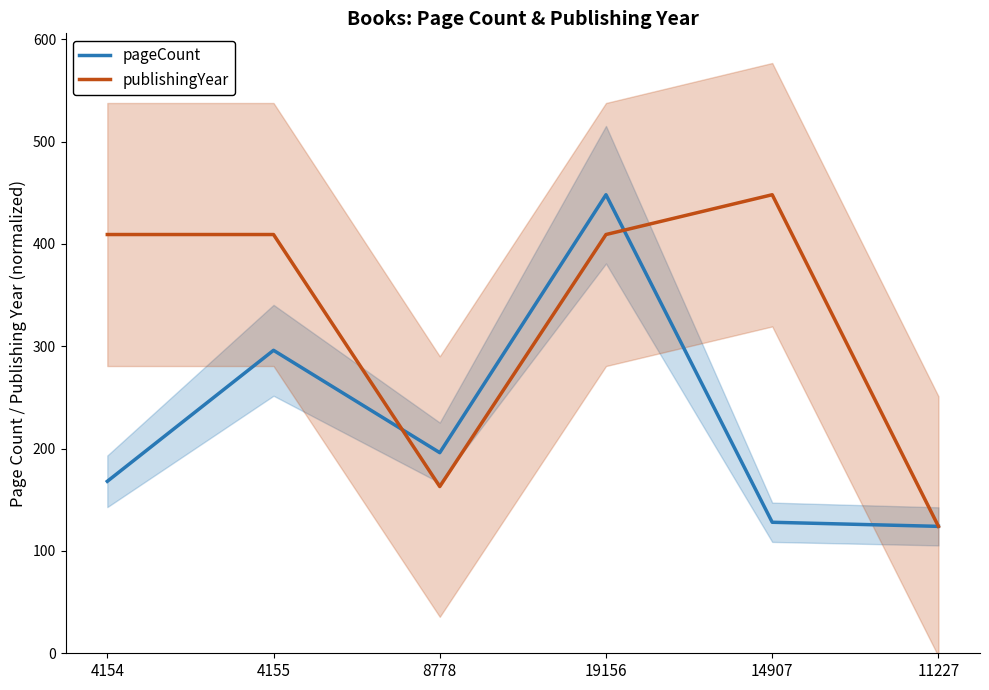

True or false: pageCount has more than 2 points higher than both neighbors.

False